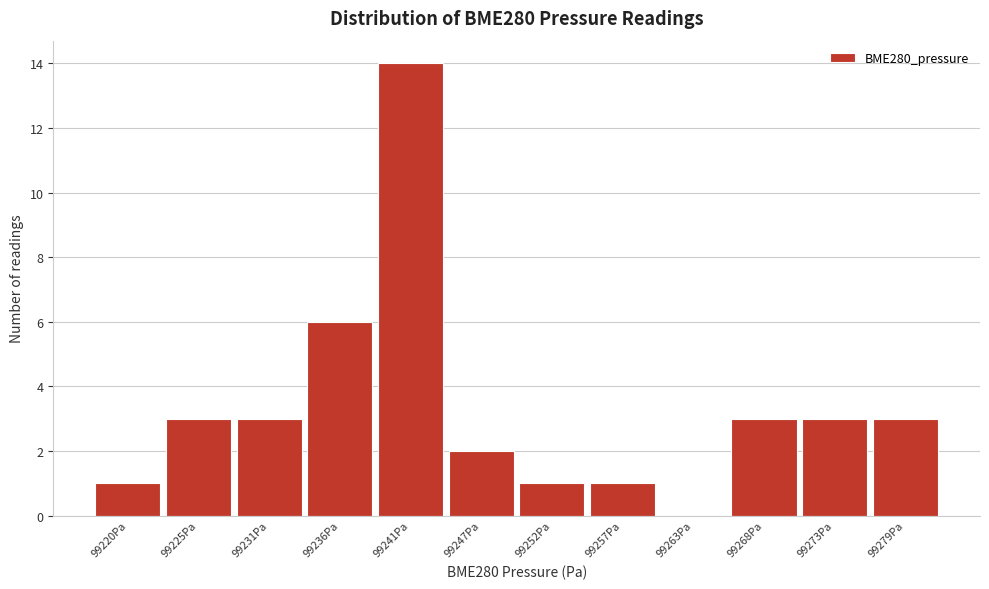

Reading left to right, list all the values displayed in this chart.

99220Pa=1	99225Pa=3	99231Pa=3	99236Pa=6	99241Pa=14	99247Pa=2	99252Pa=1	99257Pa=1	99263Pa=0	99268Pa=3	99273Pa=3	99279Pa=3